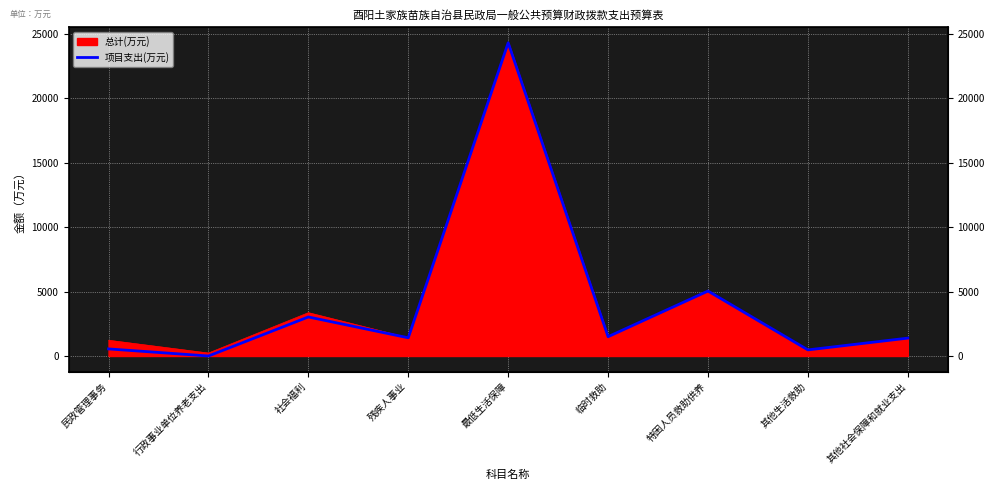

What is the maximum value shown in the chart?

24310.0